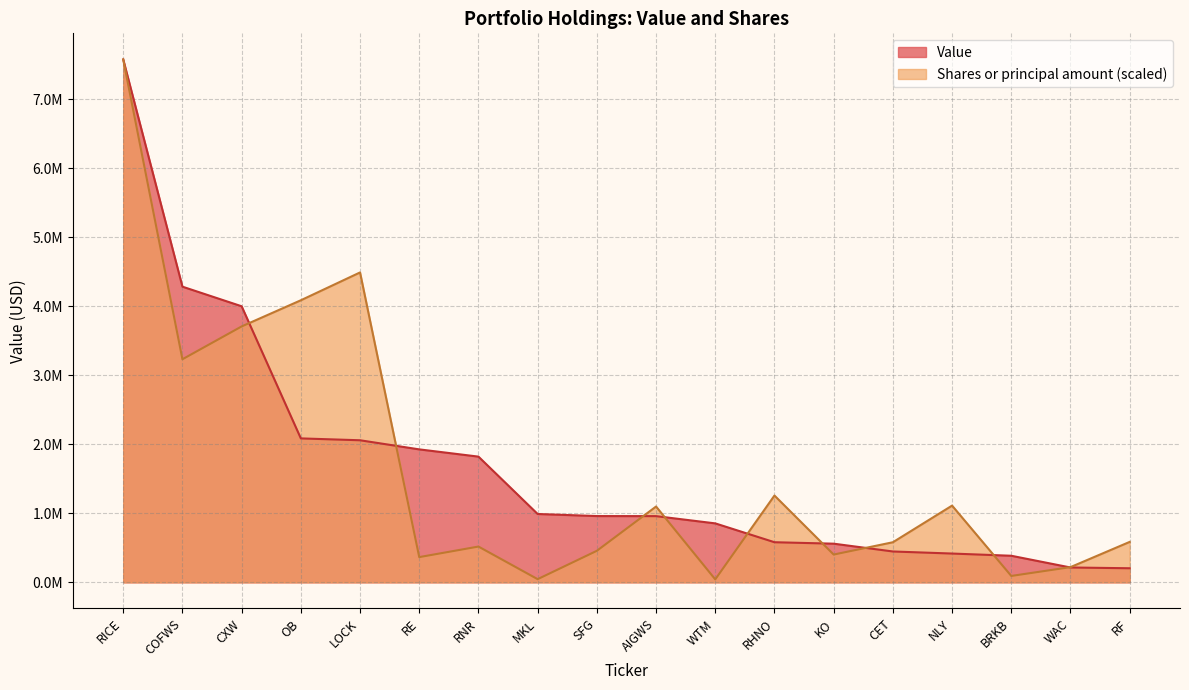

How many lines are shown in the chart?

2